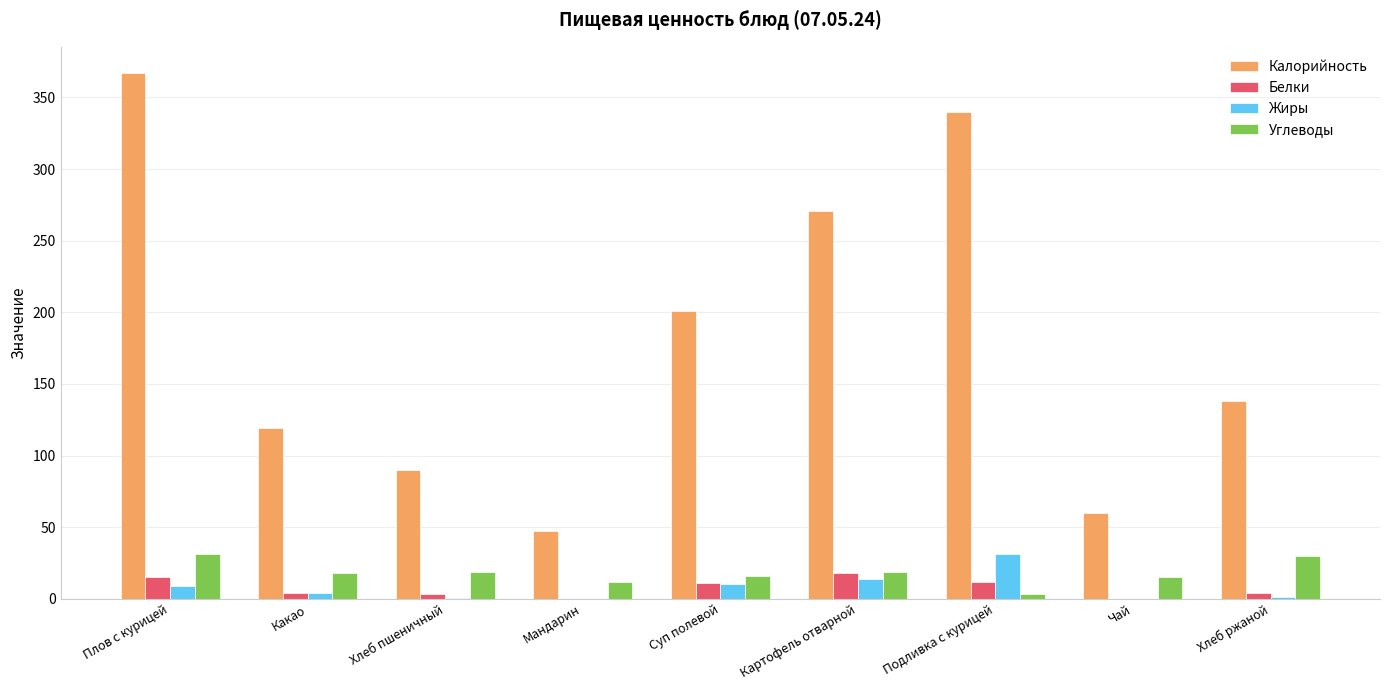

How many groups of bars are there?

9